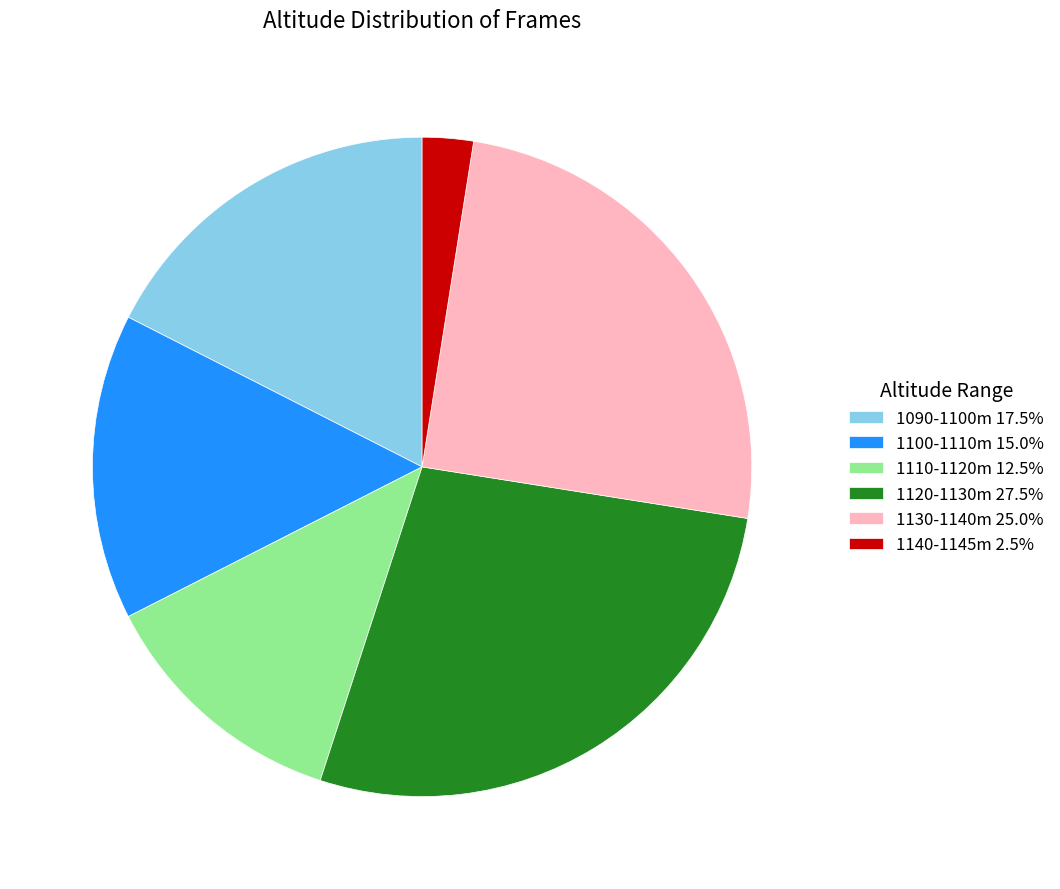

Is there any slice that represents more than half of the pie?

No